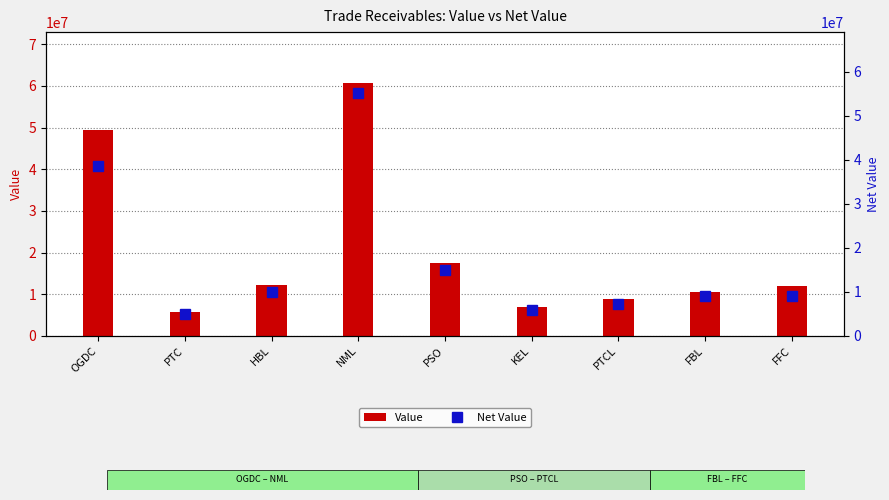

At which category is the sum across all series the highest?

NML